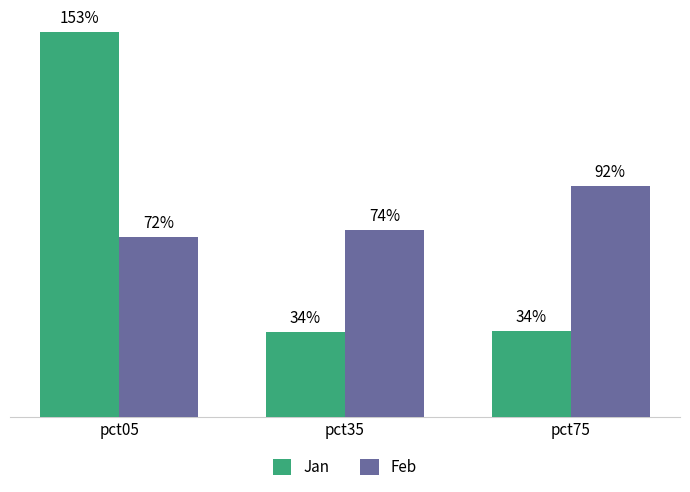

Are the bars horizontal?

No